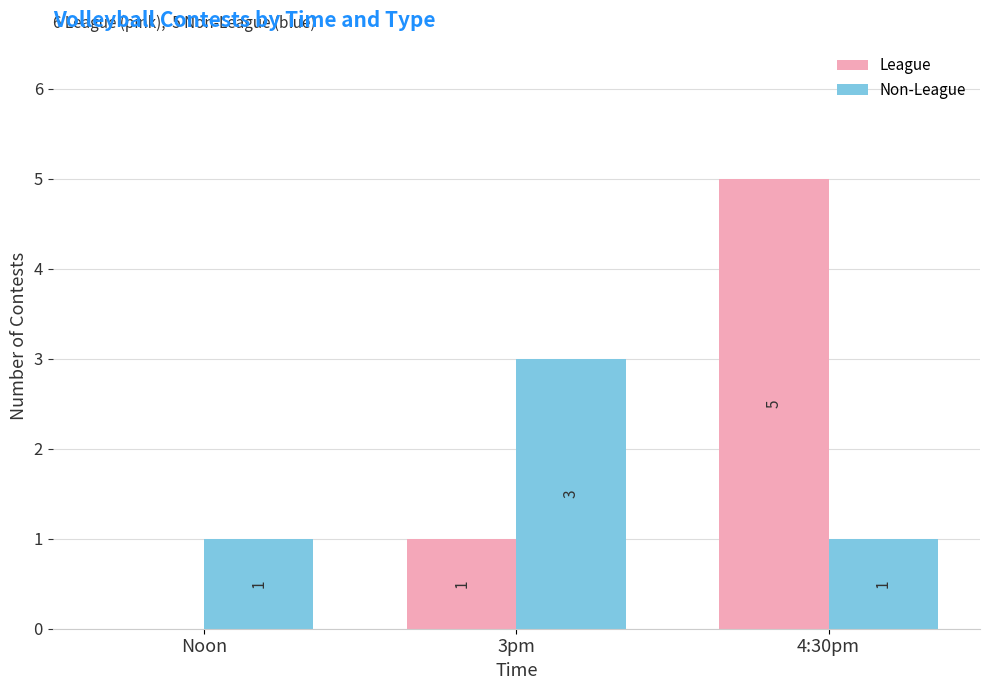

Which series has the largest total across all categories?

League